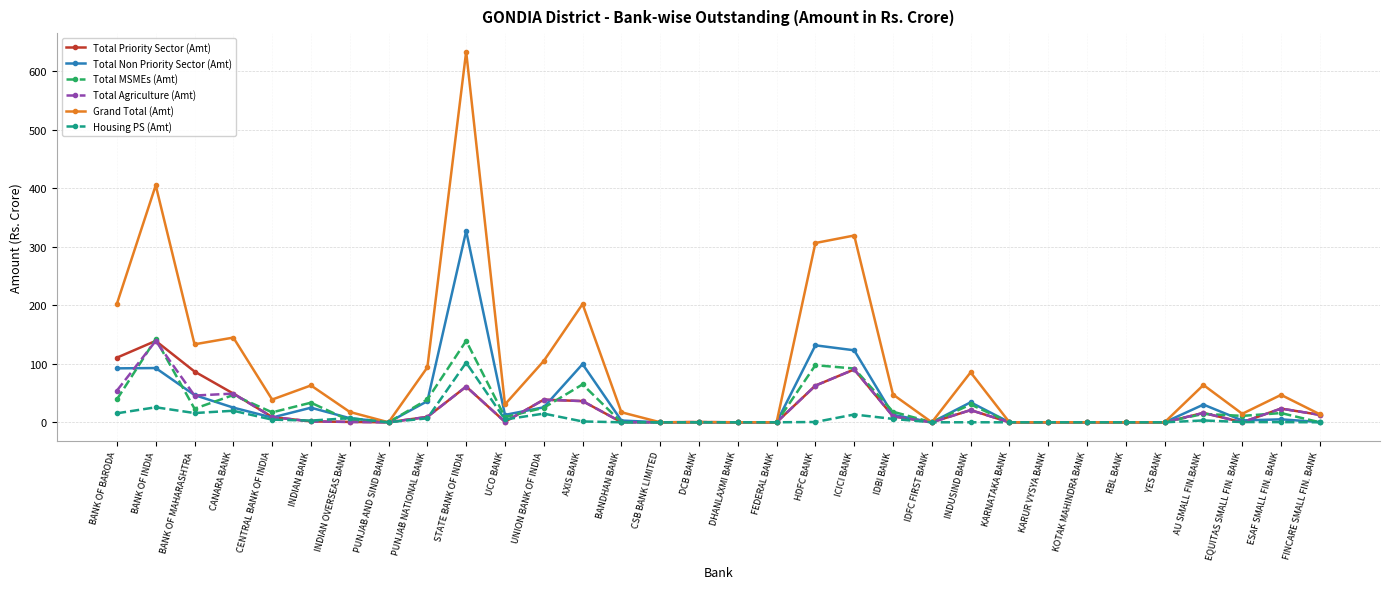

At how many categories does at least one series exceed 21?

17